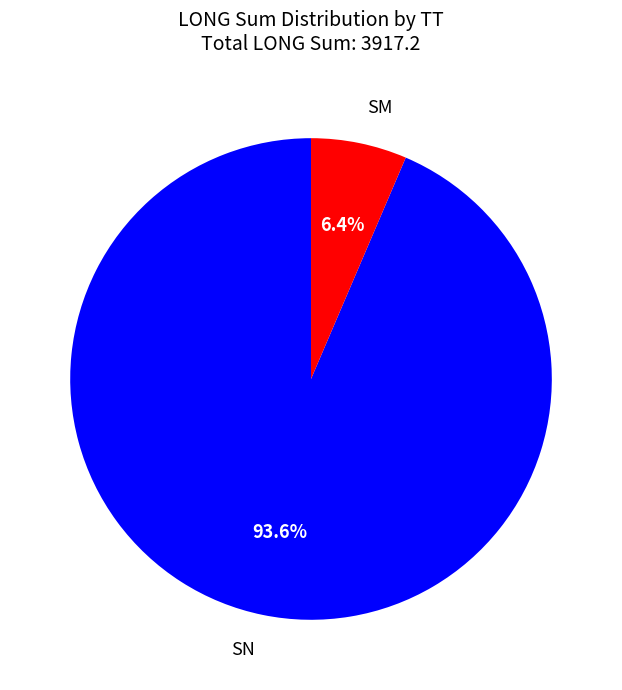

Rank the categories by value from lowest to highest.

SM, SN